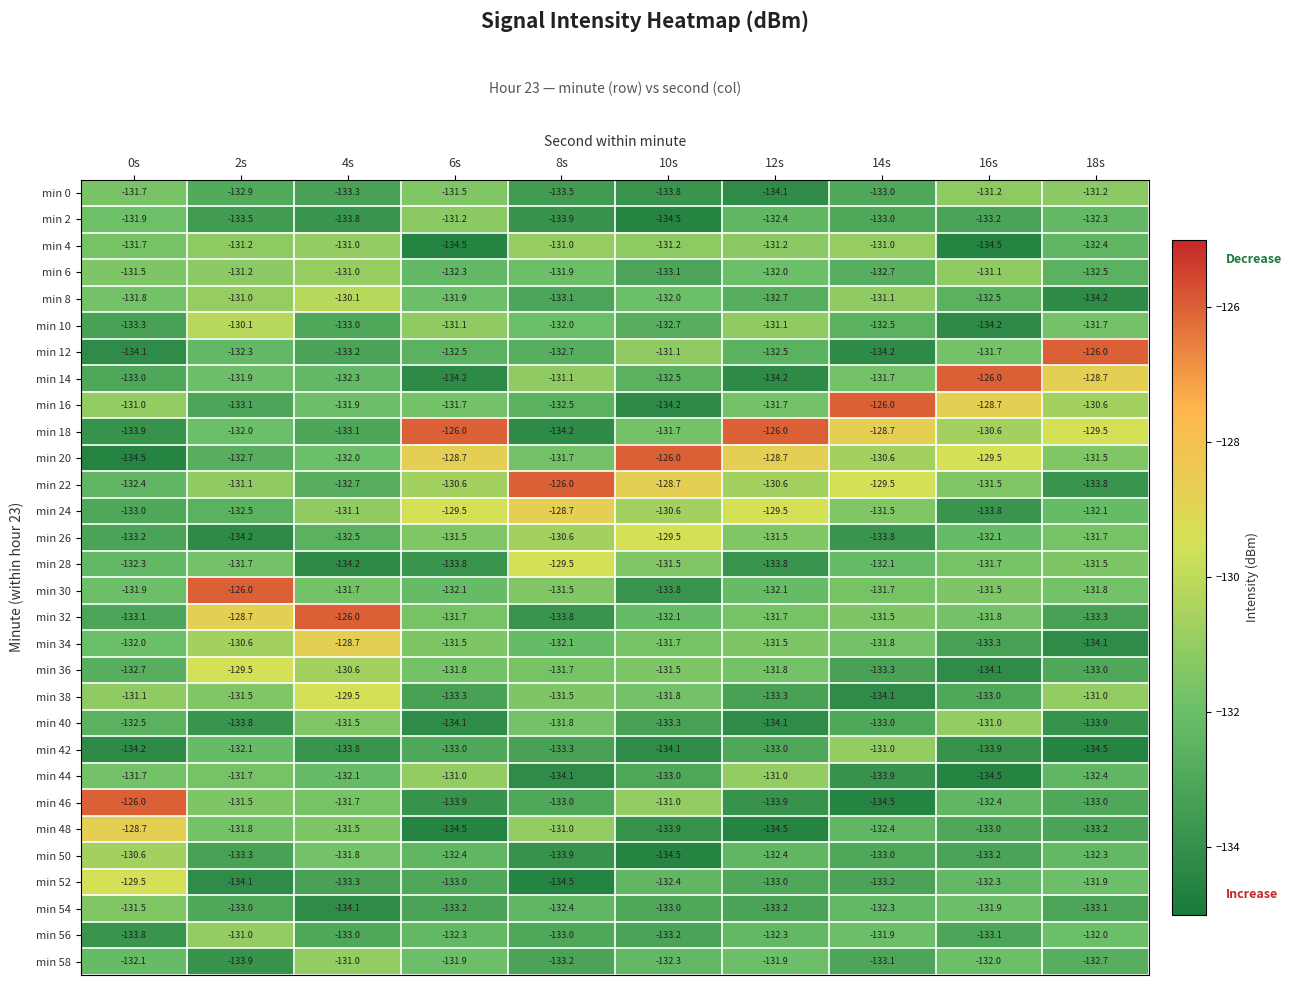

What is the spread (max minus min) of values at 10s?

8.5